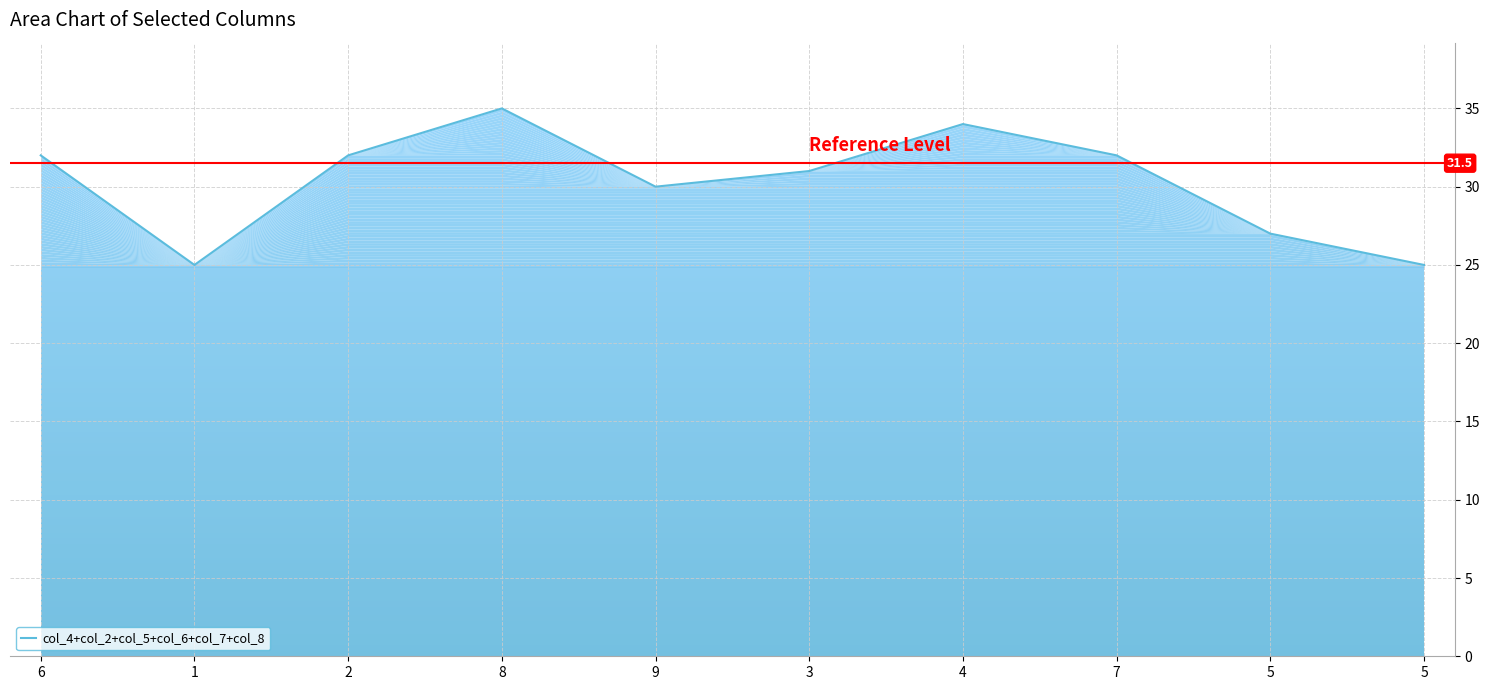

What is the change in value from 6 to 8?

+3